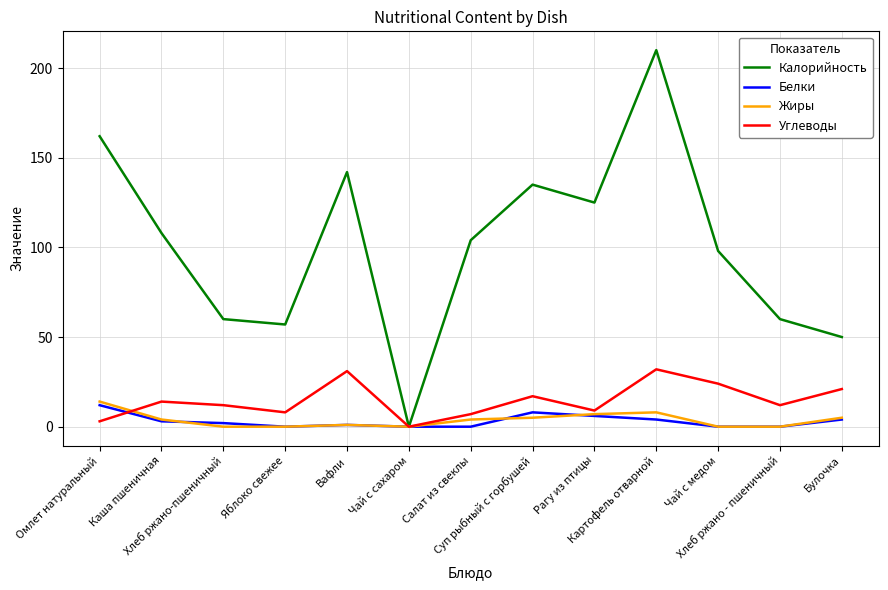

What is the average value of the Белки series?

3